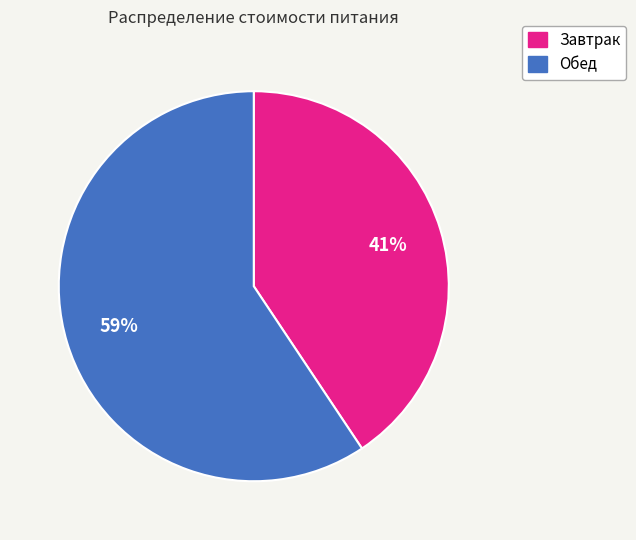

Do Завтрак and Обед together represent more than half of the pie?

Yes